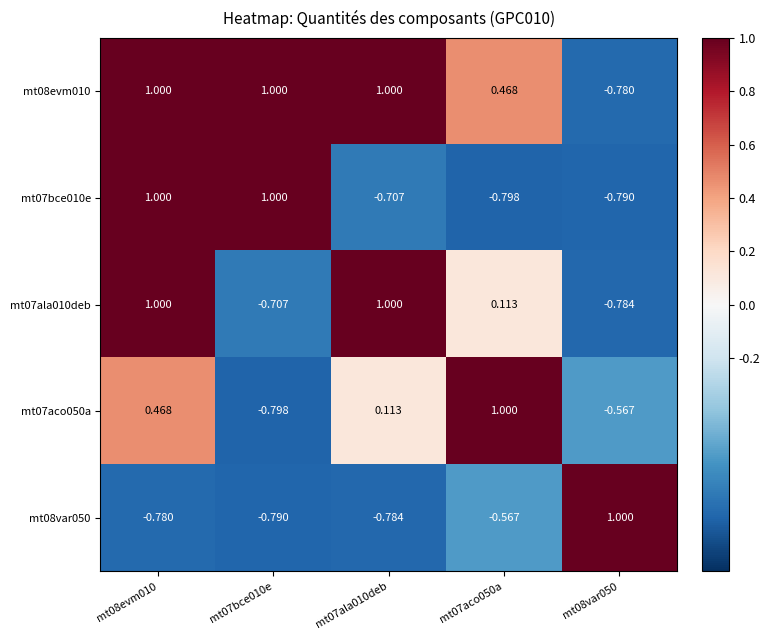

At which category is the sum across all series the highest?

mt08evm010